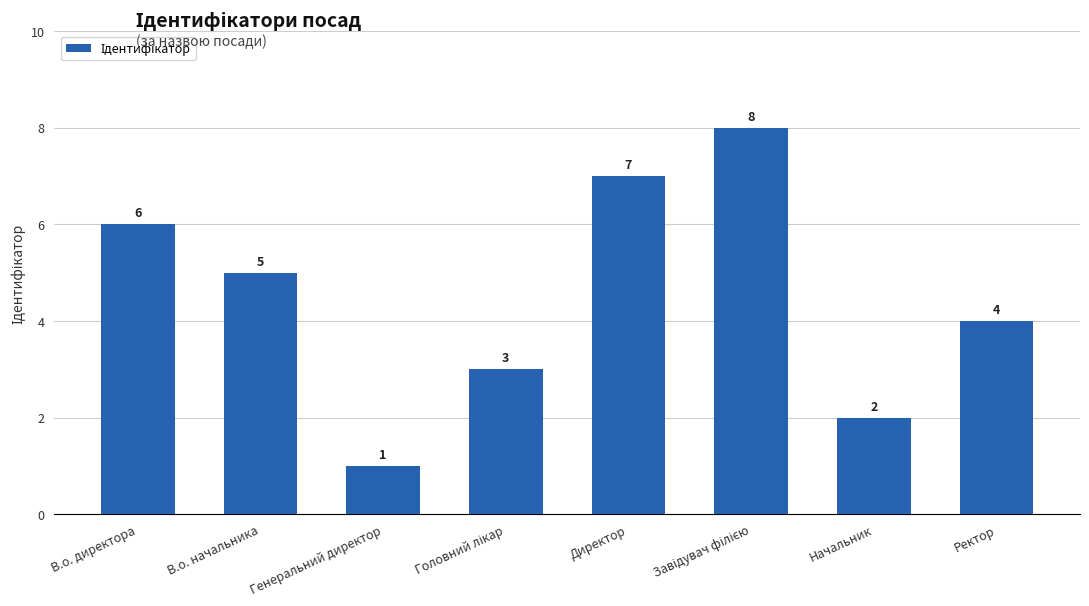

How many categories are shown in the chart?

8